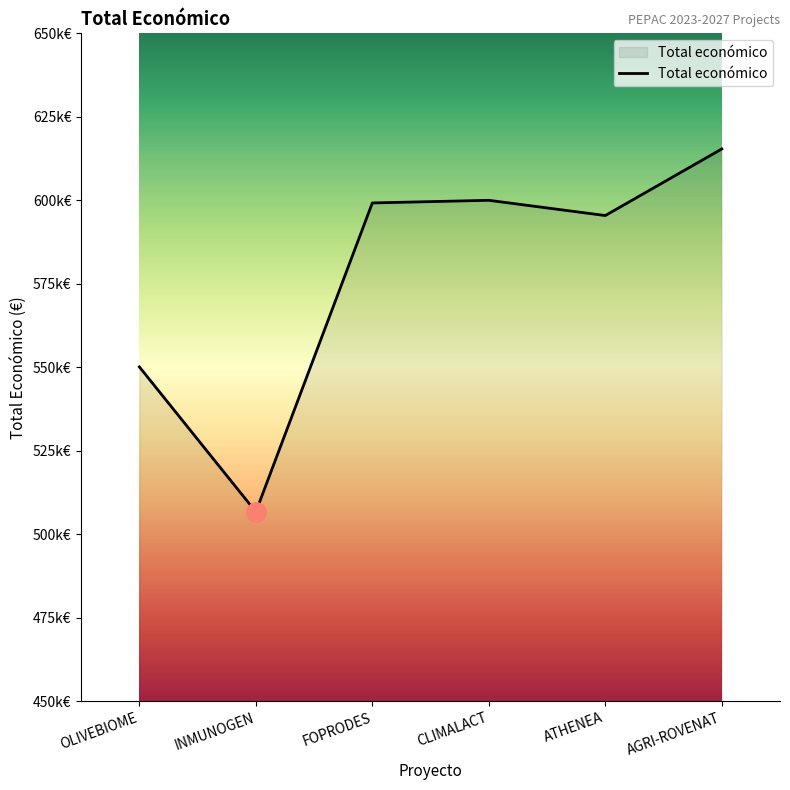

Is it true that the value at AGRI-ROVENAT is 615375?

True